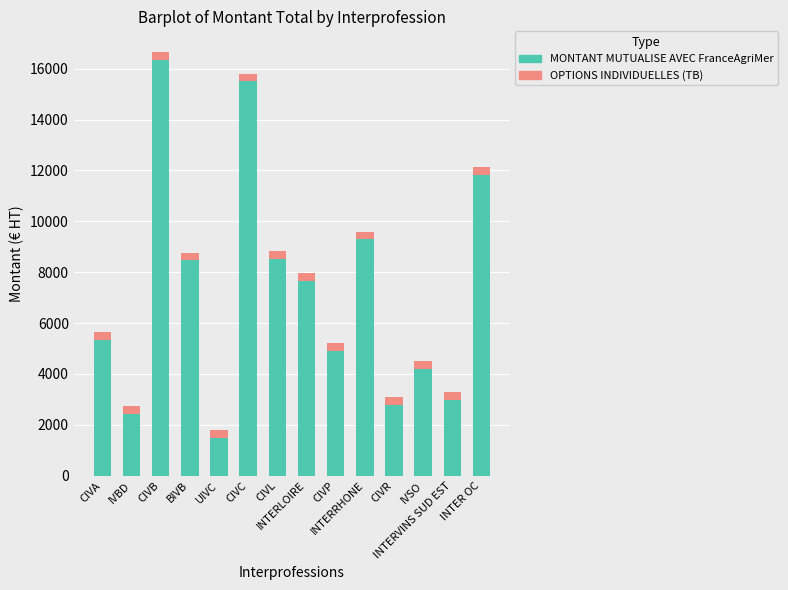

What is the sum of all MONTANT MUTUALISE AVEC FranceAgriMer values?

101771.9